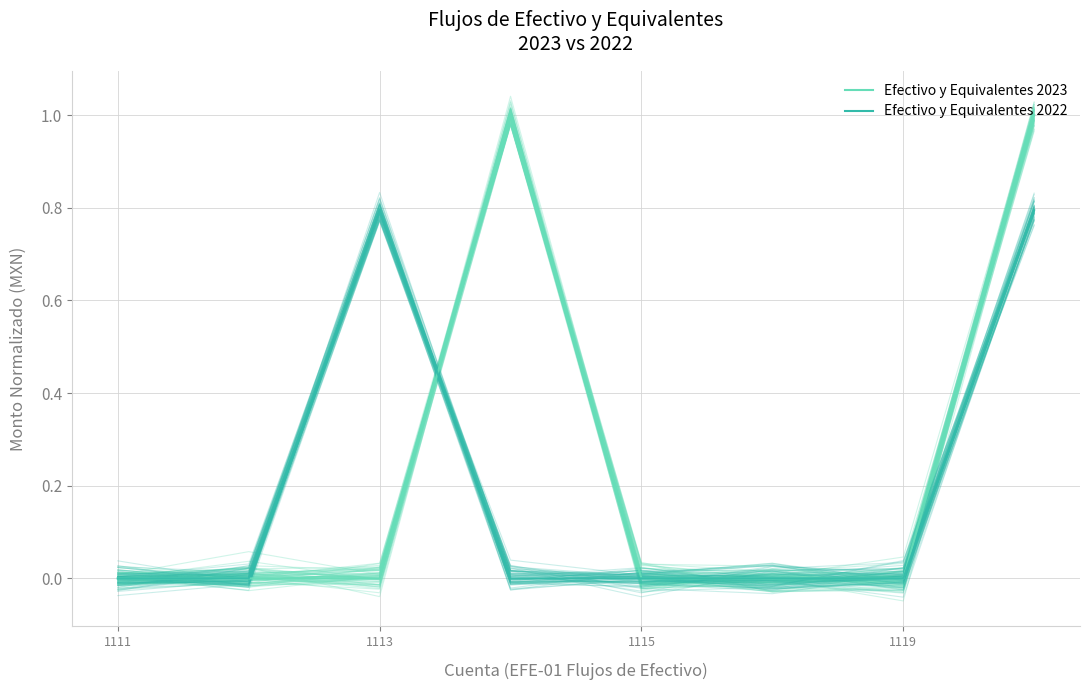

How many interior local peaks does the Efectivo y Equivalentes 2022 series have?

1